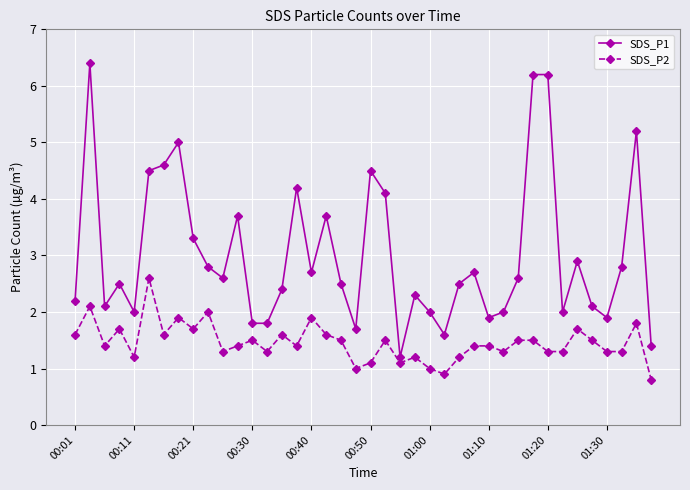

Which series has the widest spread of values?

SDS_P1